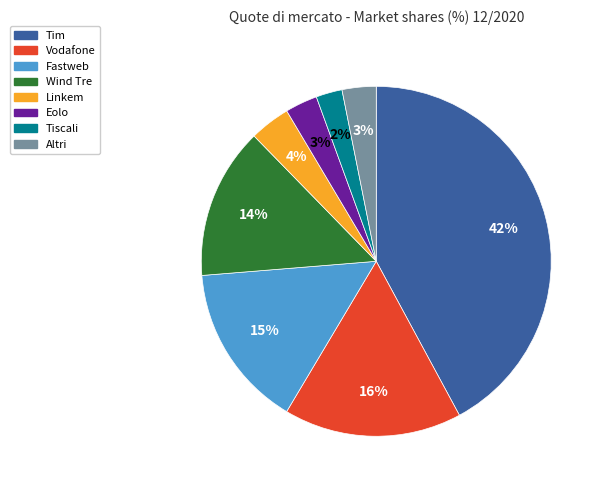

To the nearest percent, what percentage of the pie is Wind Tre?

14%